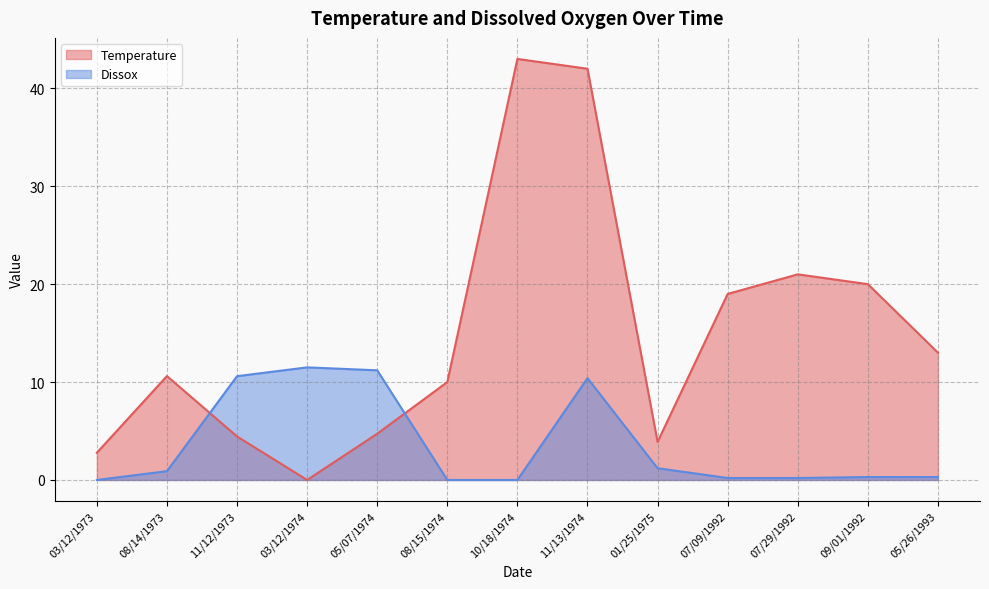

The Dissox series shows 0.2 at 07/09/1992. True or false?

True